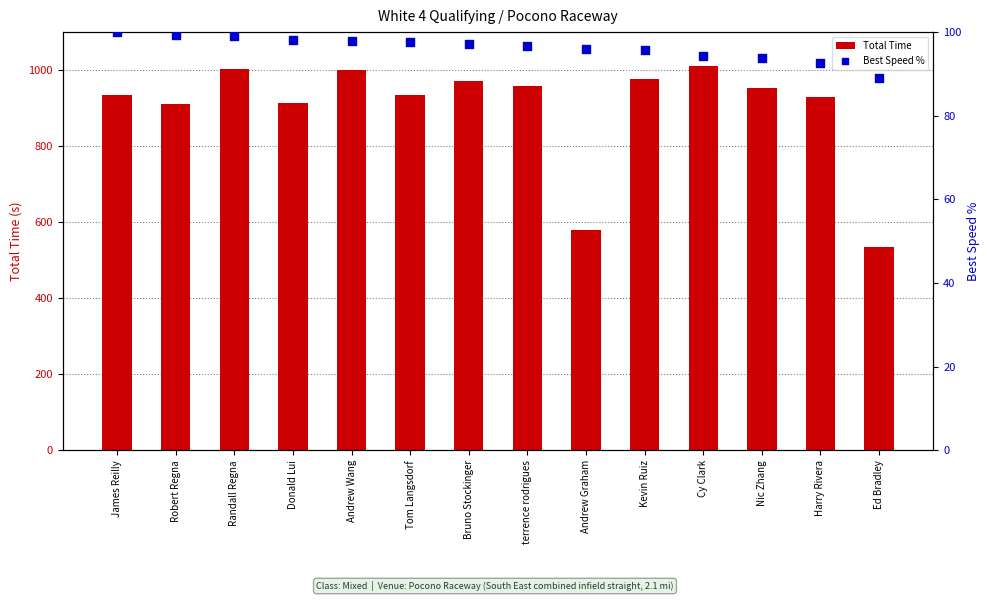

Which series reaches the minimum Y coordinate?

Best Speed %